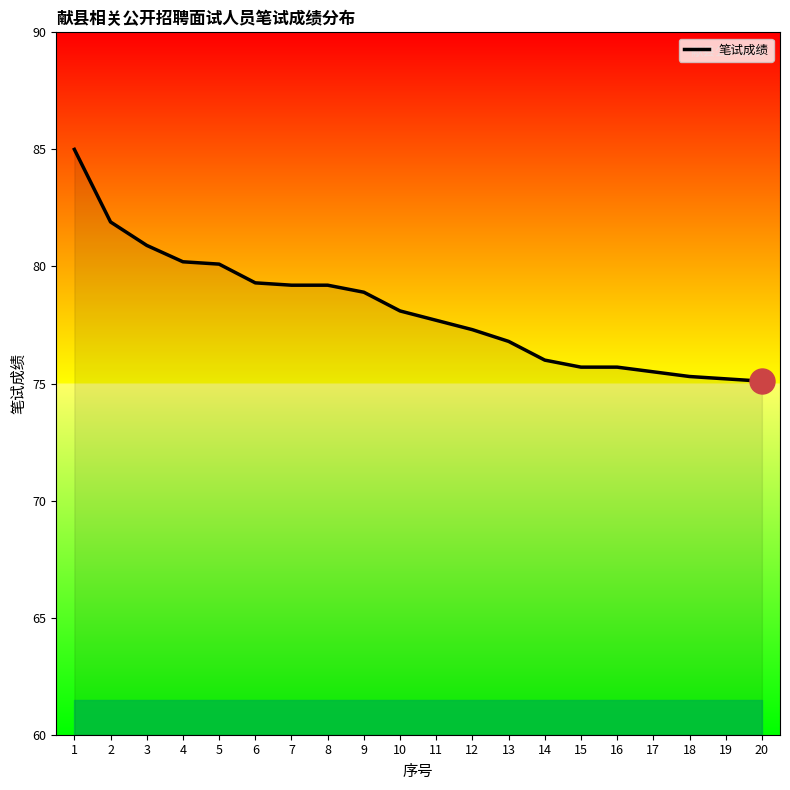

What is the average value?

78.2